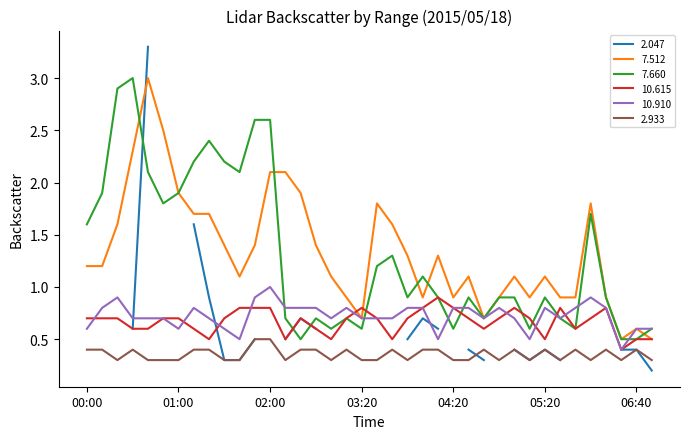

Which has a higher value, 01:10 or 06:30?

01:10